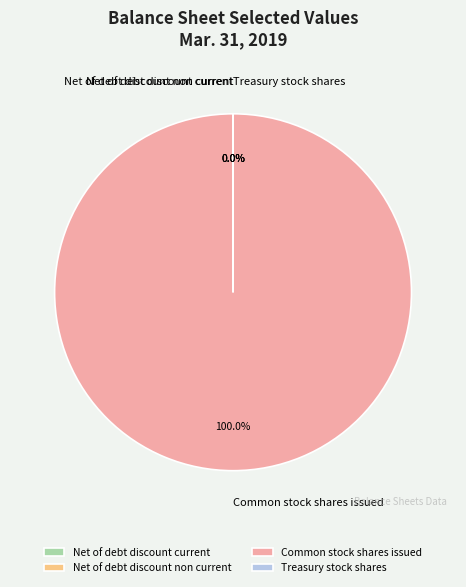

To the nearest percent, what is the difference between the Common stock shares issued and Net of debt discount current slice percentages?

100%